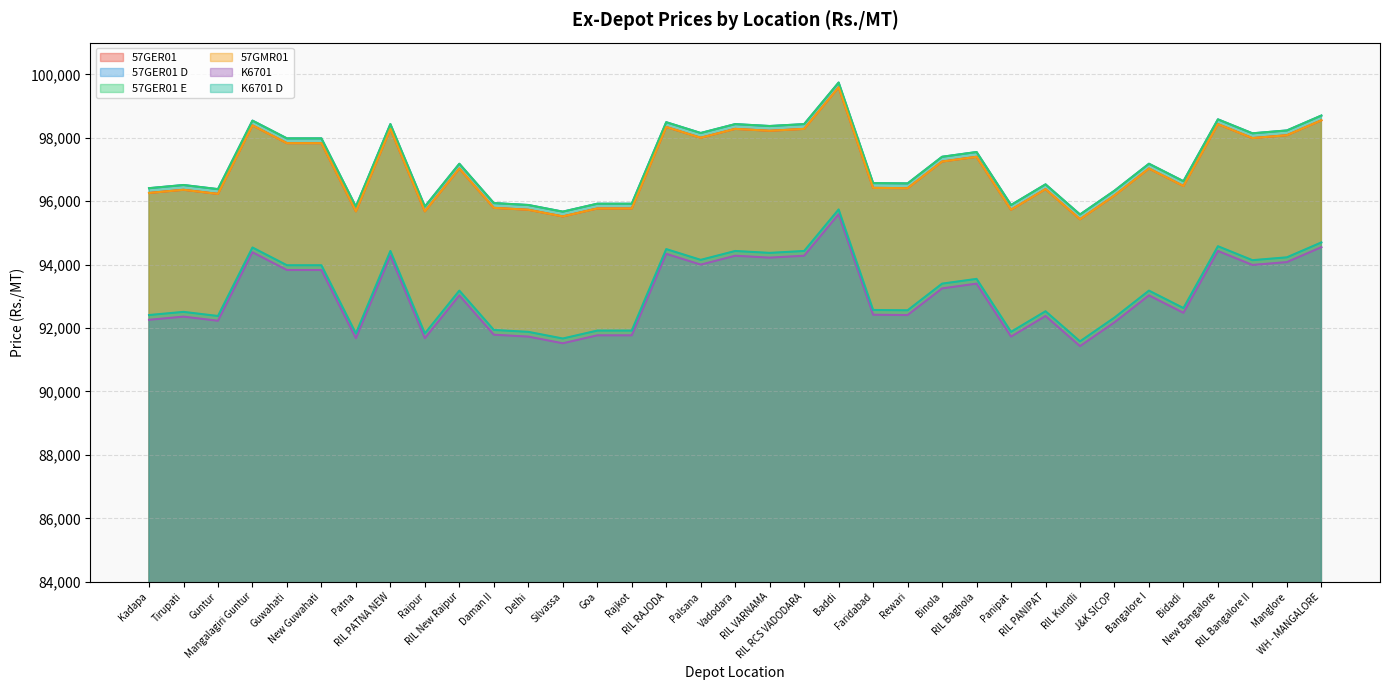

How many lines are shown in the chart?

6